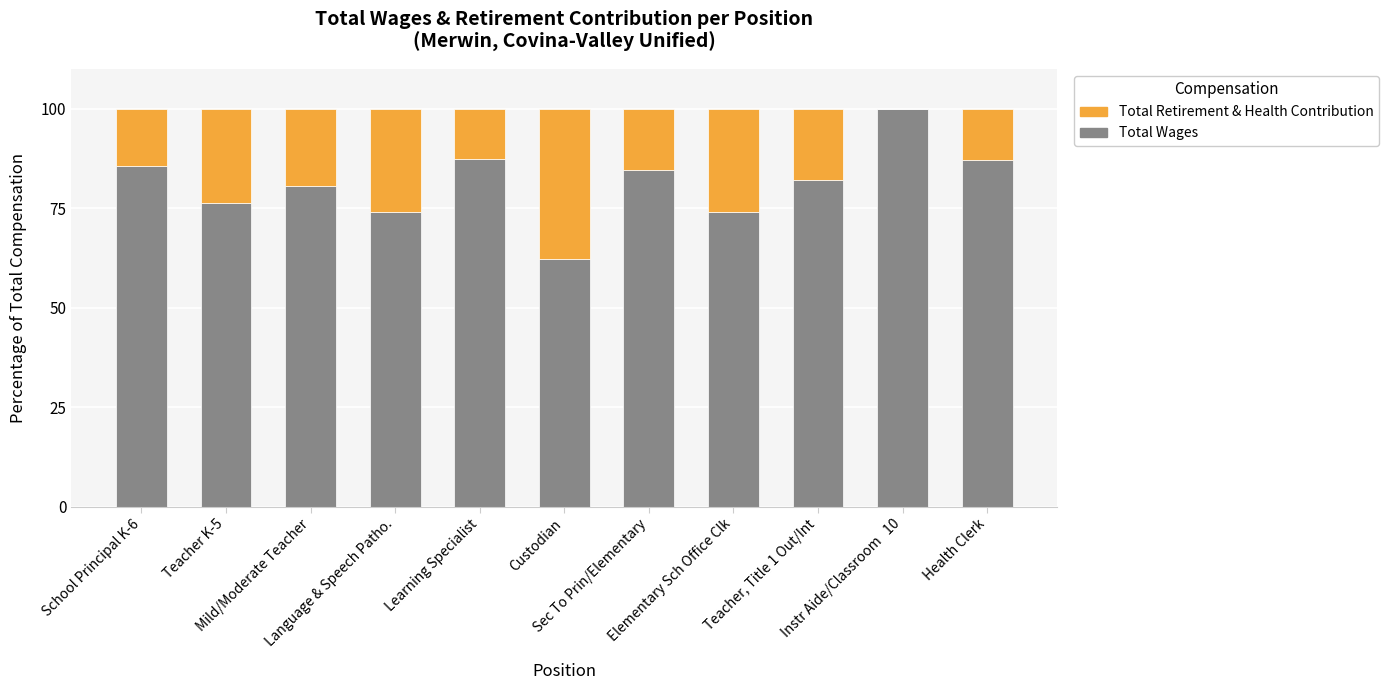

What is the sum of all Total Wages values?

894.0